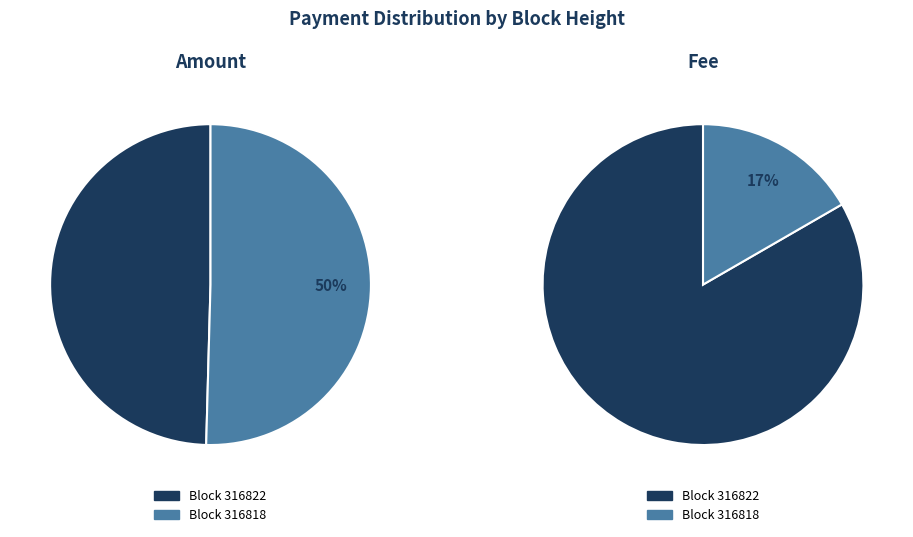

How many slices are in this pie chart?

2